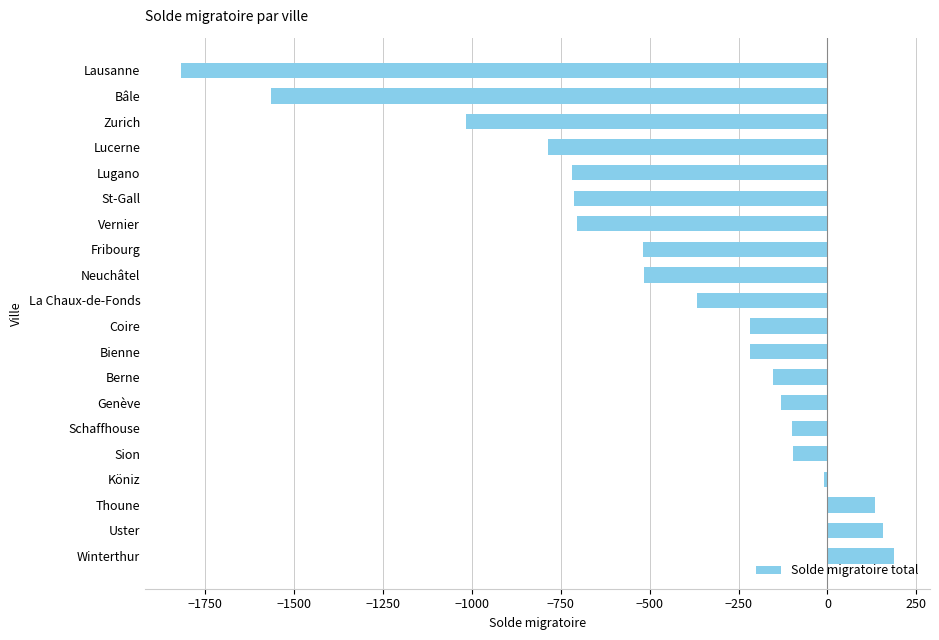

What is the change in value from St-Gall to Bâle?

-852